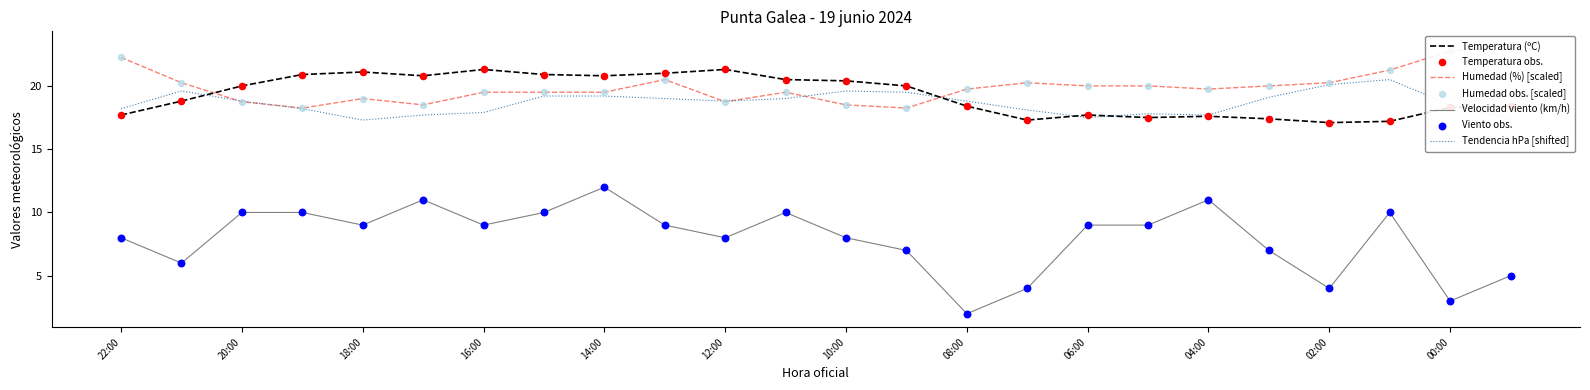

What is the total value across all series at 16:00?

67.7